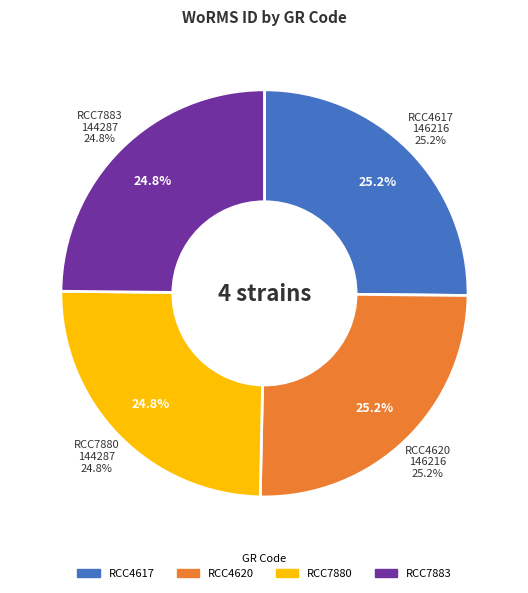

What is the ratio of the value at RCC7880 to the value at RCC7883?

1.0